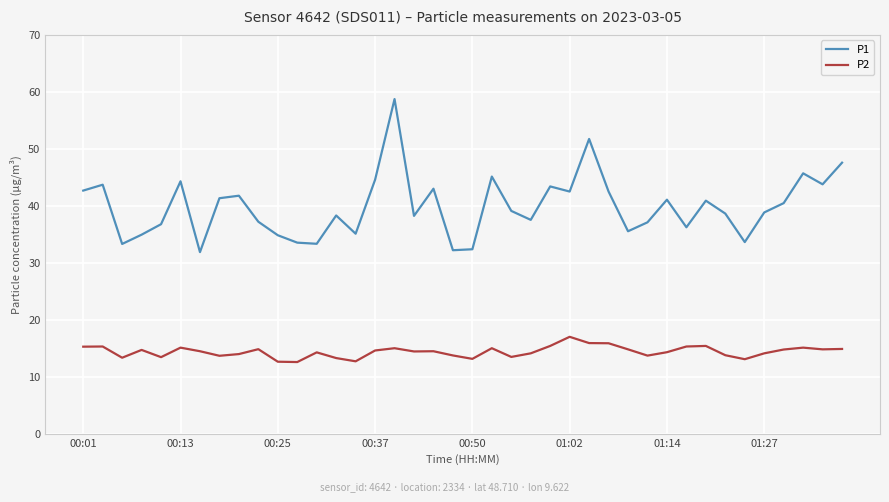

What is the maximum value shown in the chart?

58.7